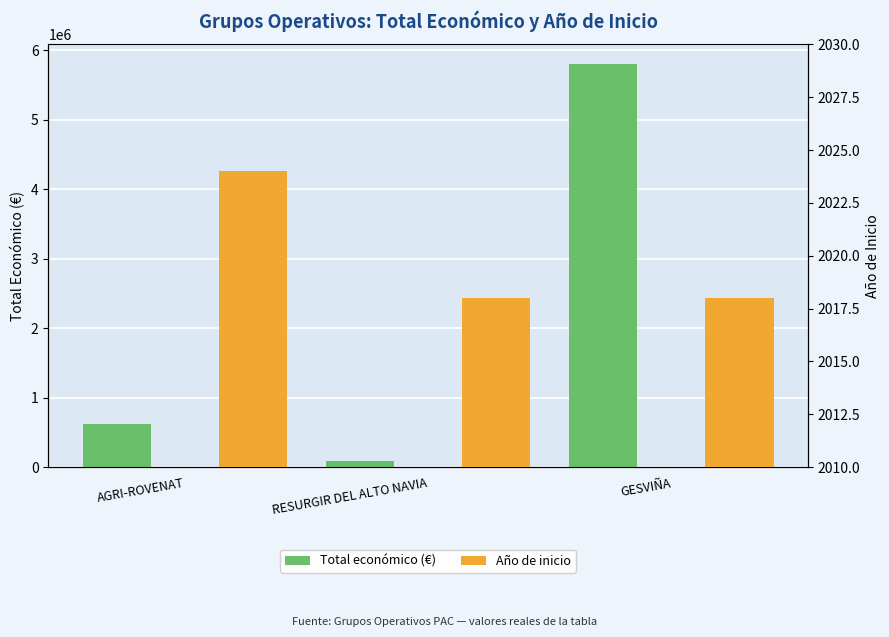

What is the sum of the Año de inicio values at AGRI-ROVENAT and GESVIÑA?

4042